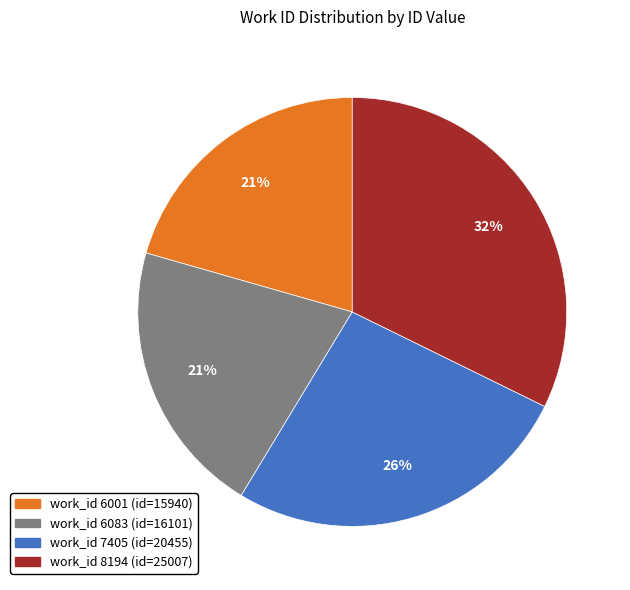

To the nearest percent, what is the average slice percentage?

25%